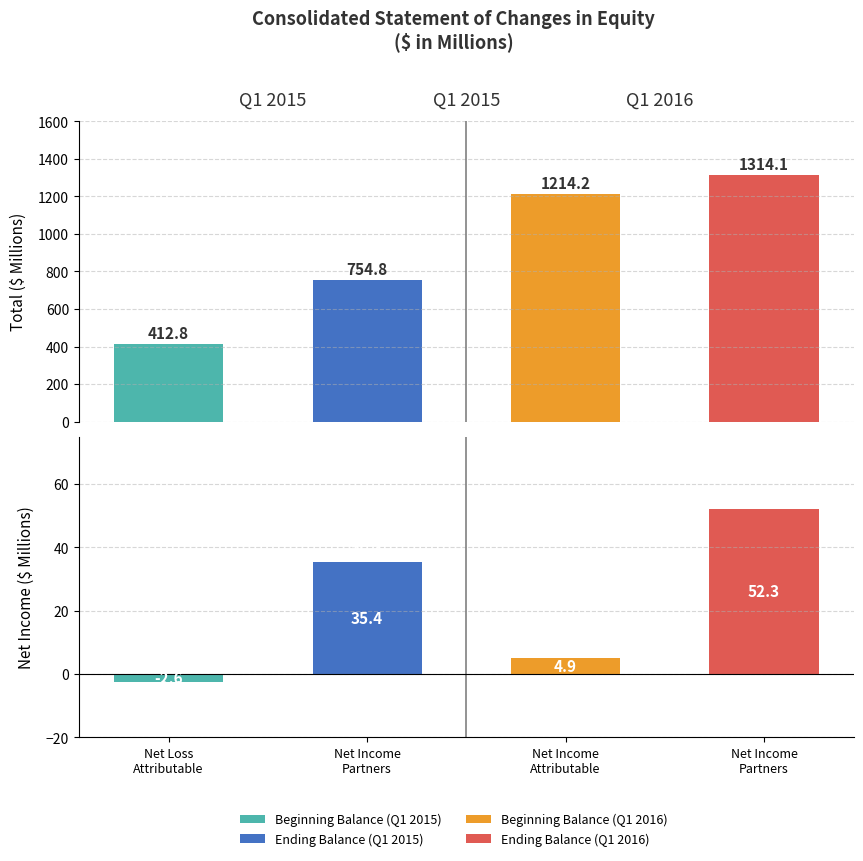

What is the lowest value of the Q1 2016 series?

1214.2